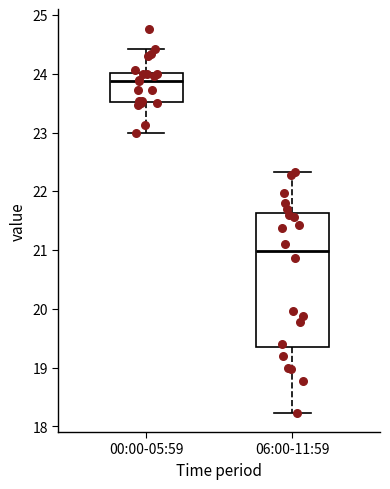

Which box's median line is the highest?

00:00-05:59